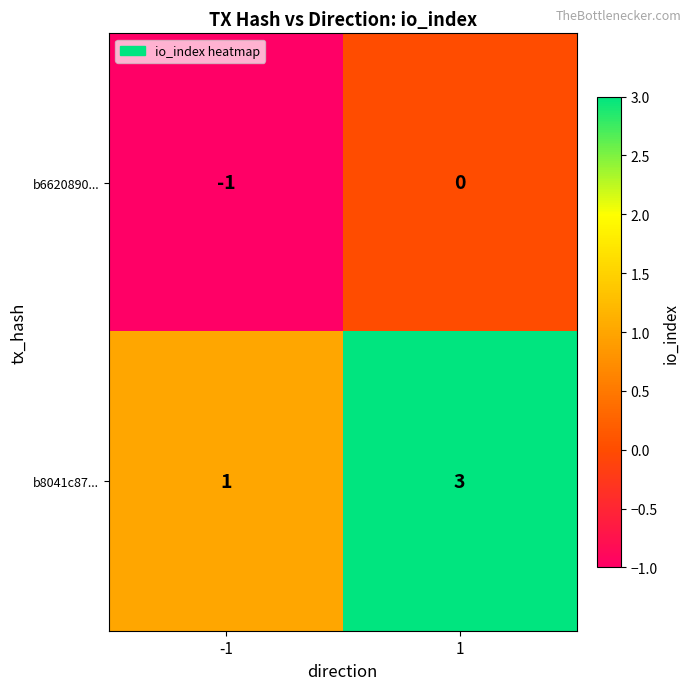

What is the greatest value displayed?

3